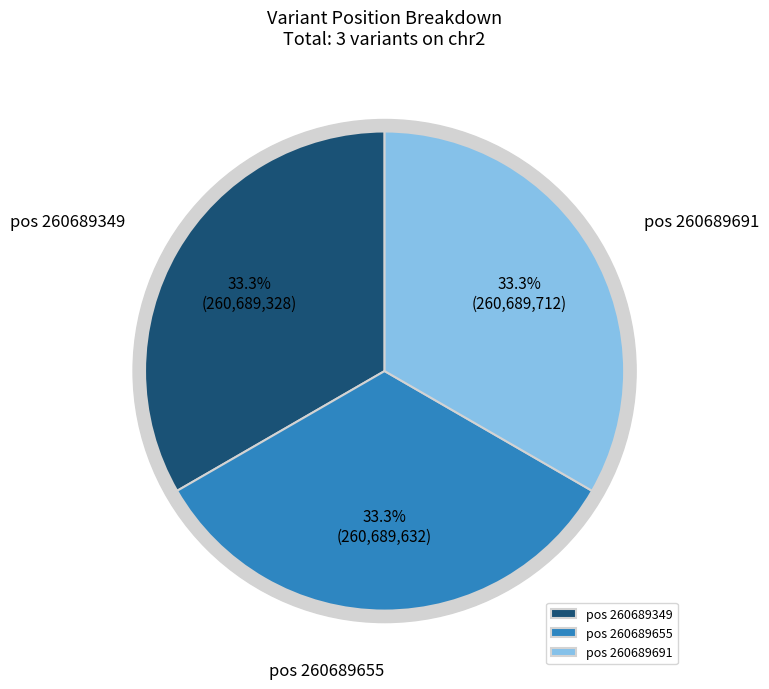

How many slices are in this pie chart?

3